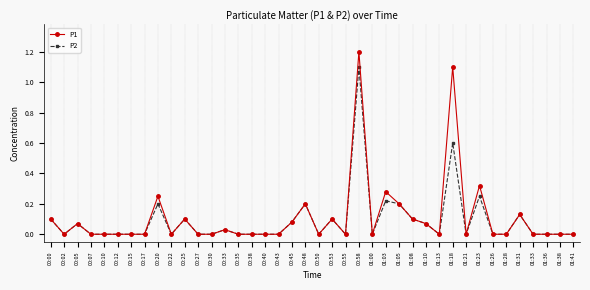

Which category has the highest value in the P1 series?

00:58